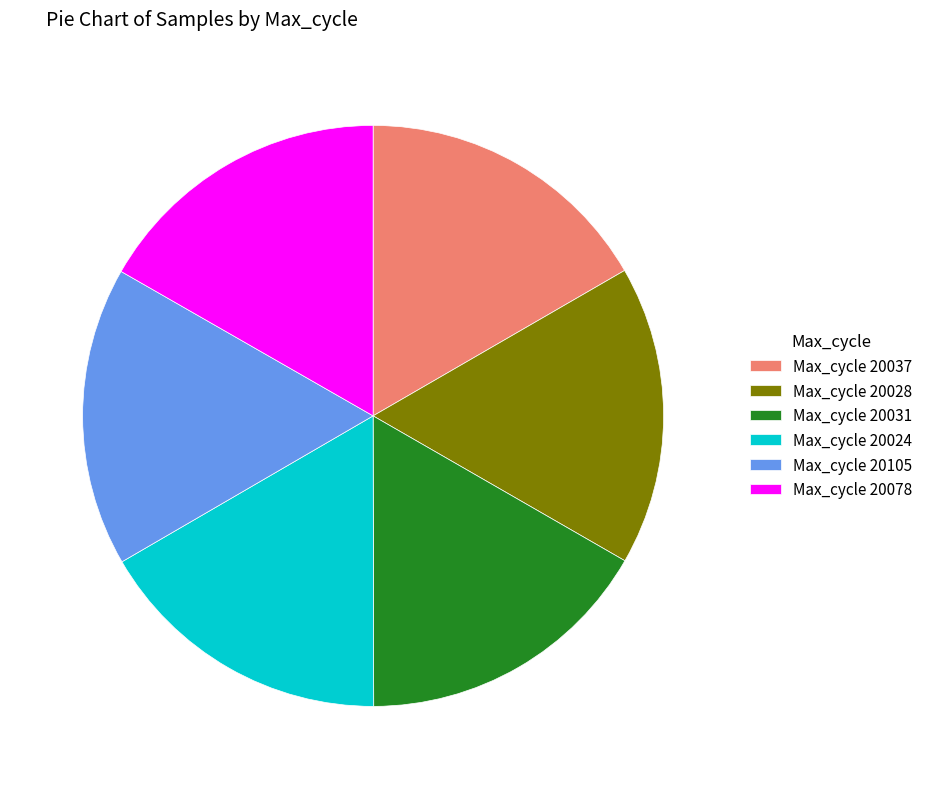

Does Max_cycle 20078 represent more than half of the total?

No